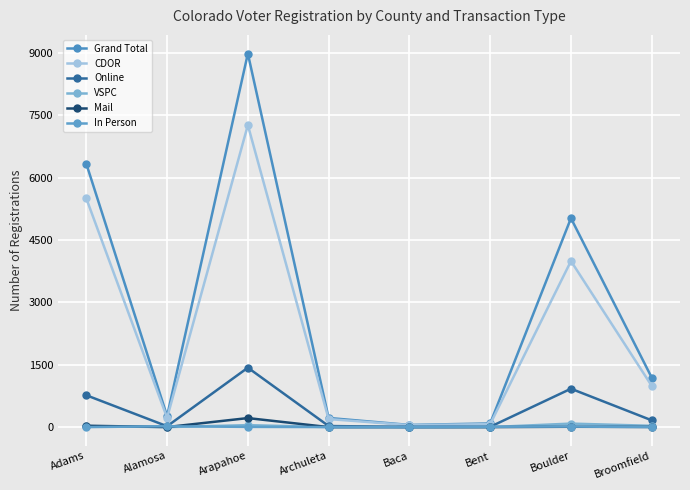

Does the chart display data point markers on the line(s)?

Yes